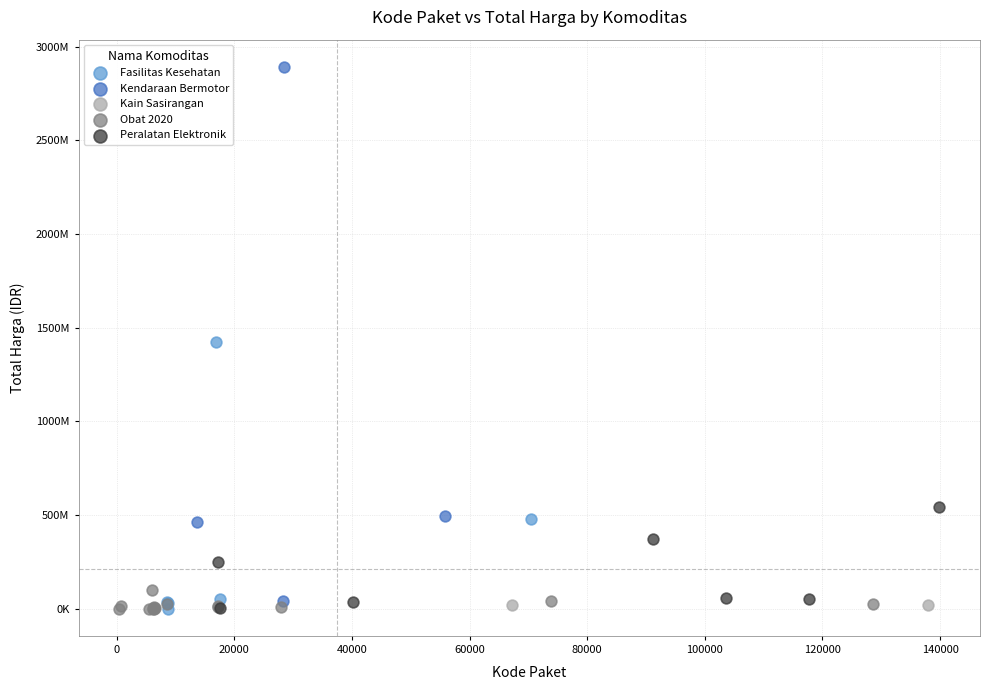

Which series has the largest Y range (max minus min)?

Kendaraan Bermotor